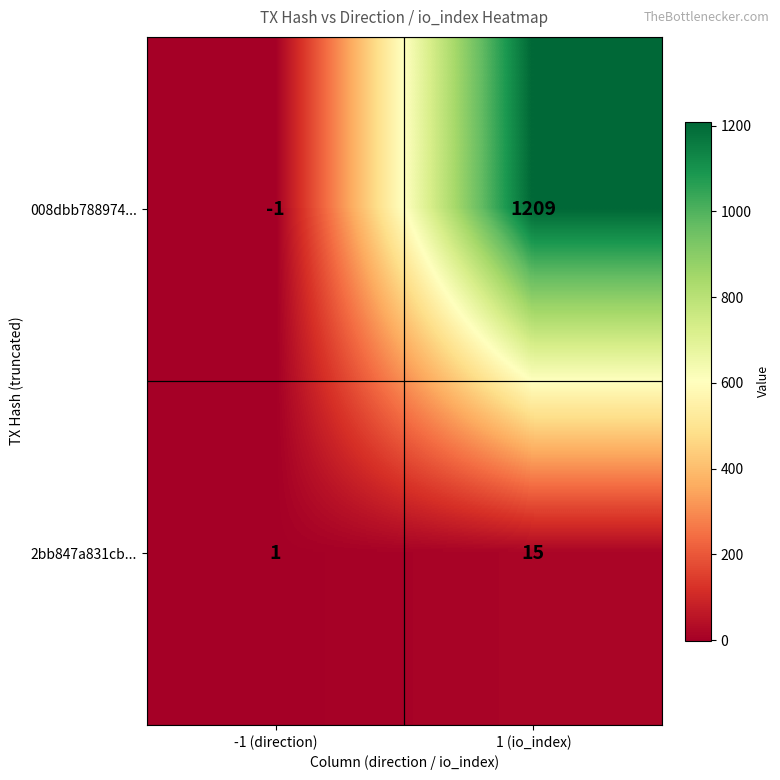

Which label corresponds to the smallest value in the chart?

-1 (direction)